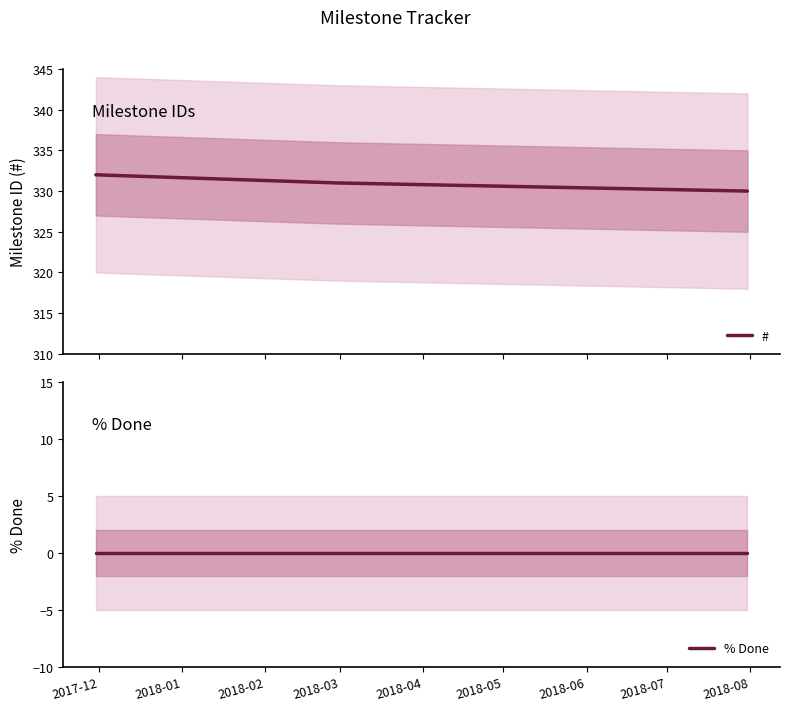

What is the sum of all # values?

993